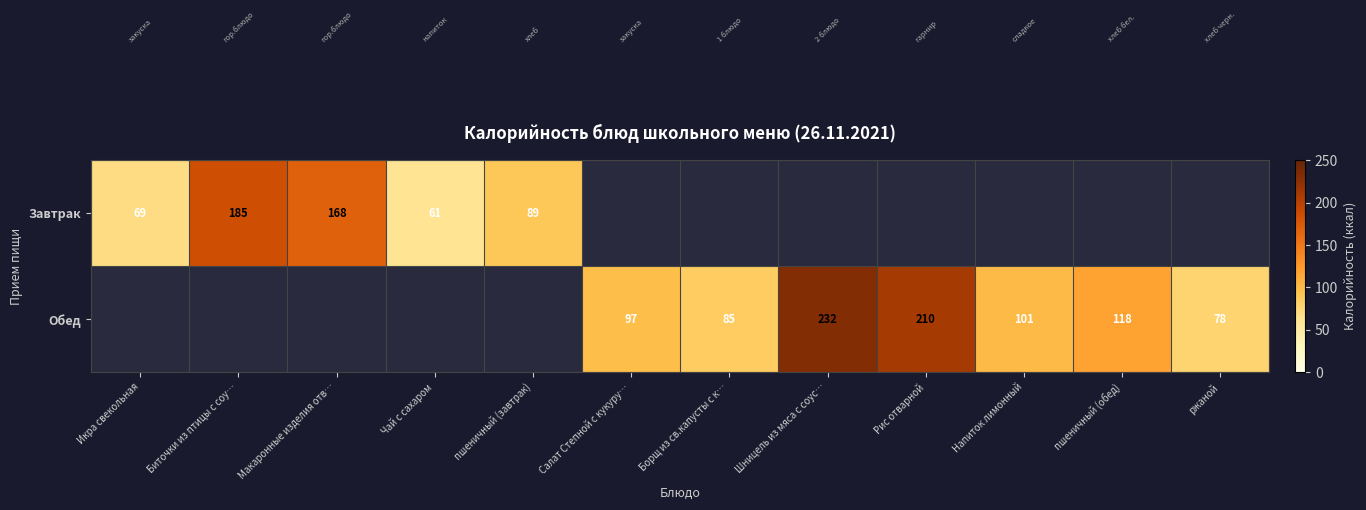

Is it true that Обед equals 365 at Шницель из мяса с соус…?

False